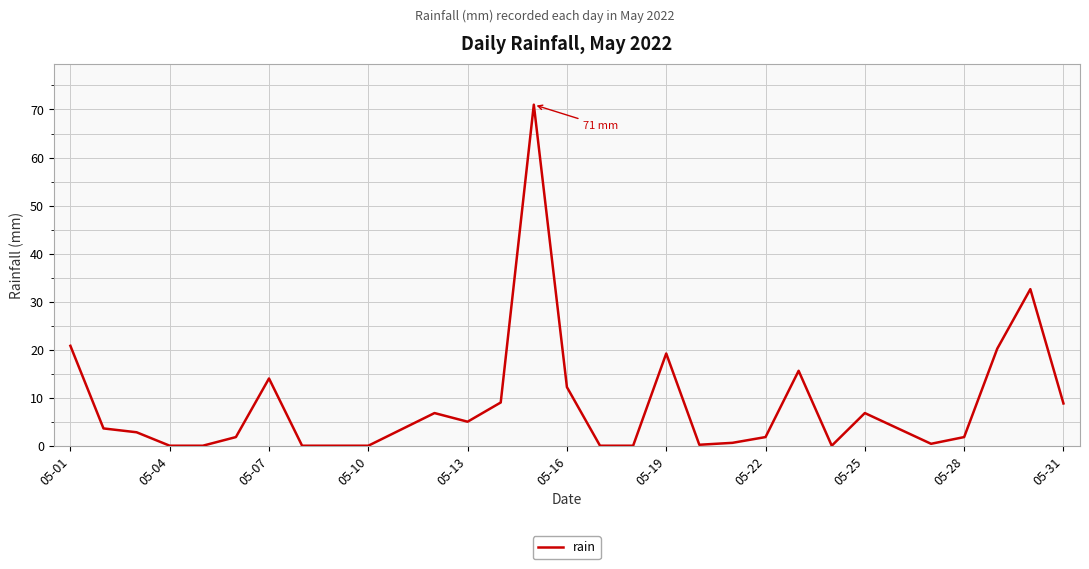

What is the difference between the maximum and minimum values?

71.0